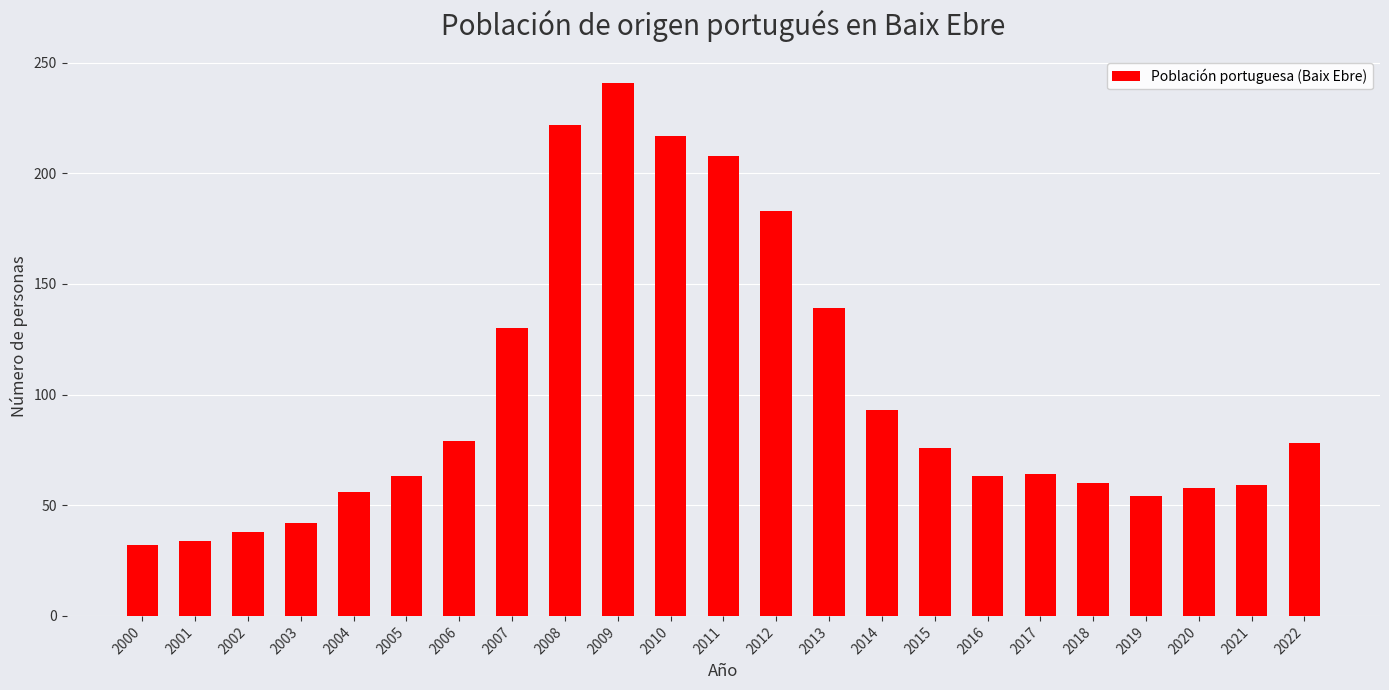

True or false: the data shows 64 at 2017.

True